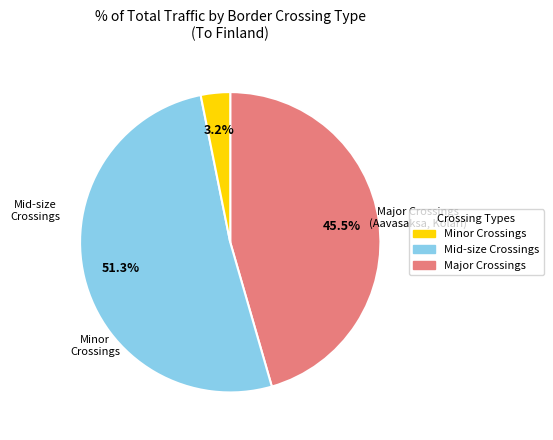

Does any single category account for the majority?

Yes